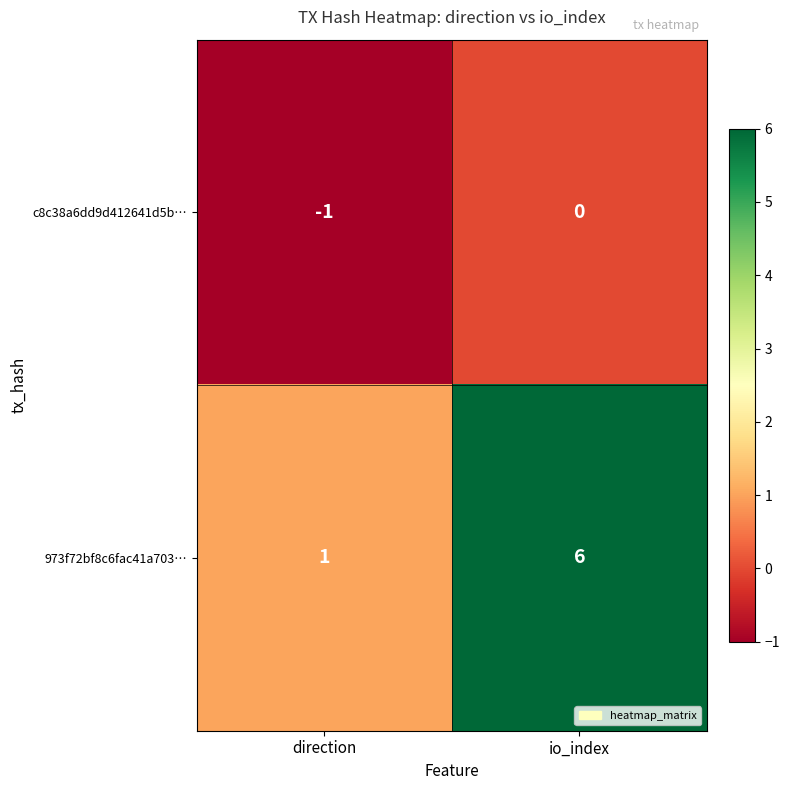

What is the difference between the 973f72bf8c6fac41a703… values at io_index and direction?

5